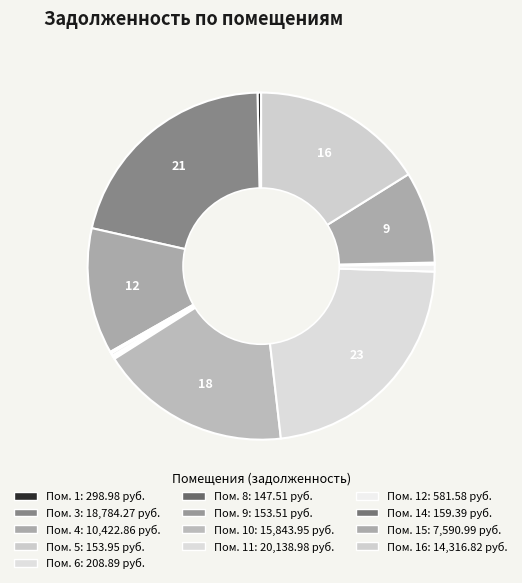

Does any single category account for the majority?

No